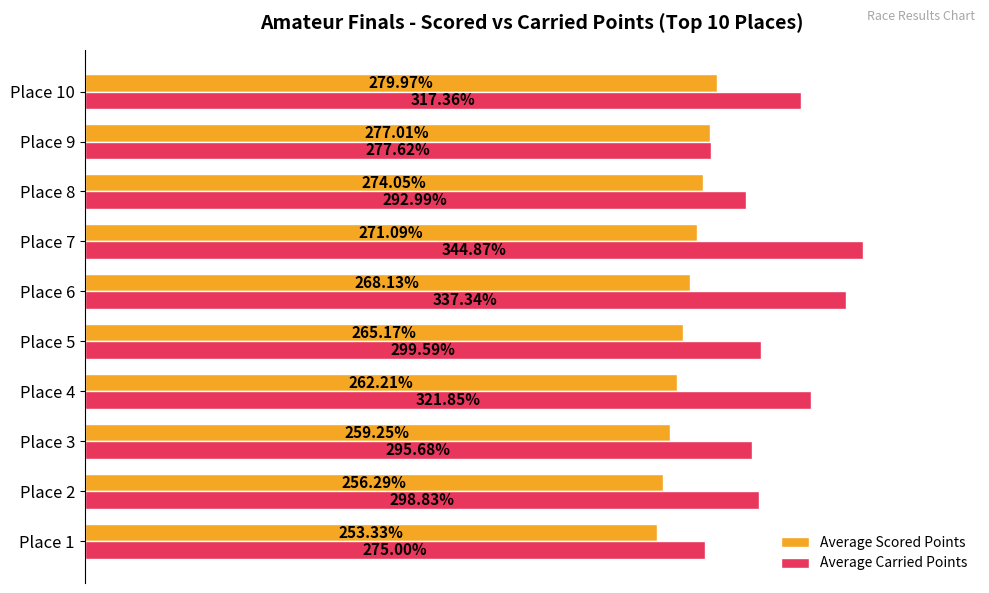

Rank the series at Place 8 from highest to lowest value.

Average Carried Points, Average Scored Points